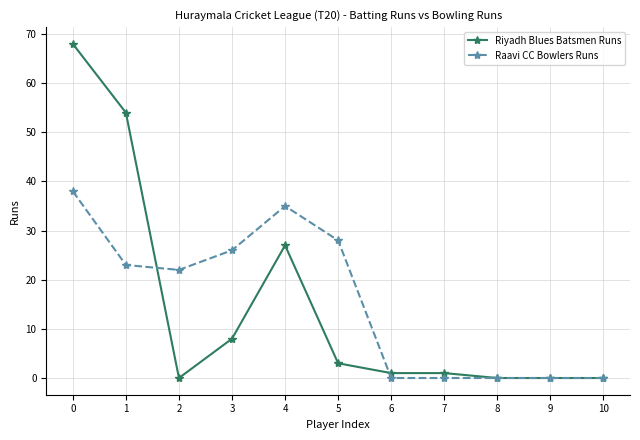

Does the chart have visible grid lines?

Yes